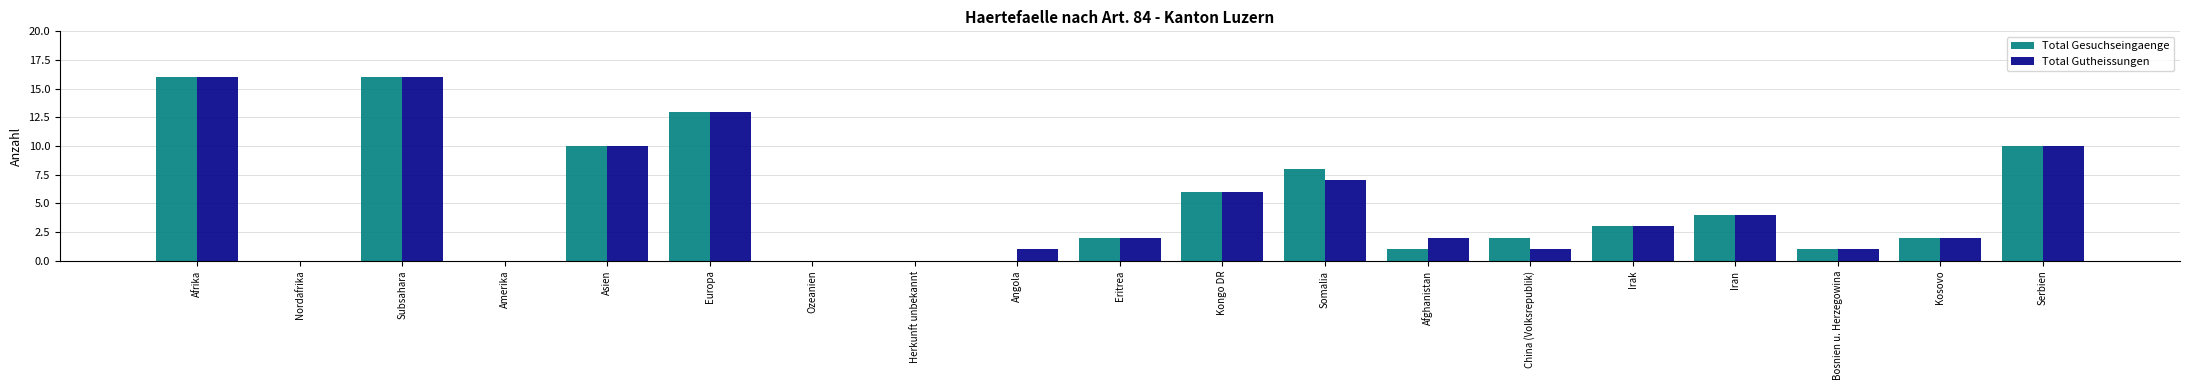

Count the number of categories in the chart.

19